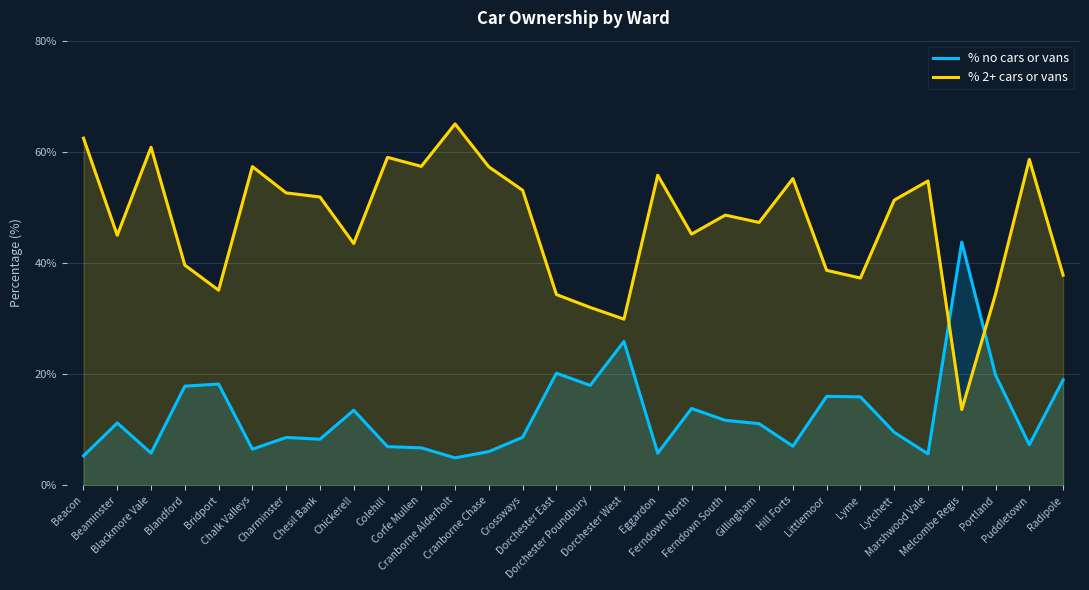

Which series has the widest spread of values?

% 2+ cars or vans